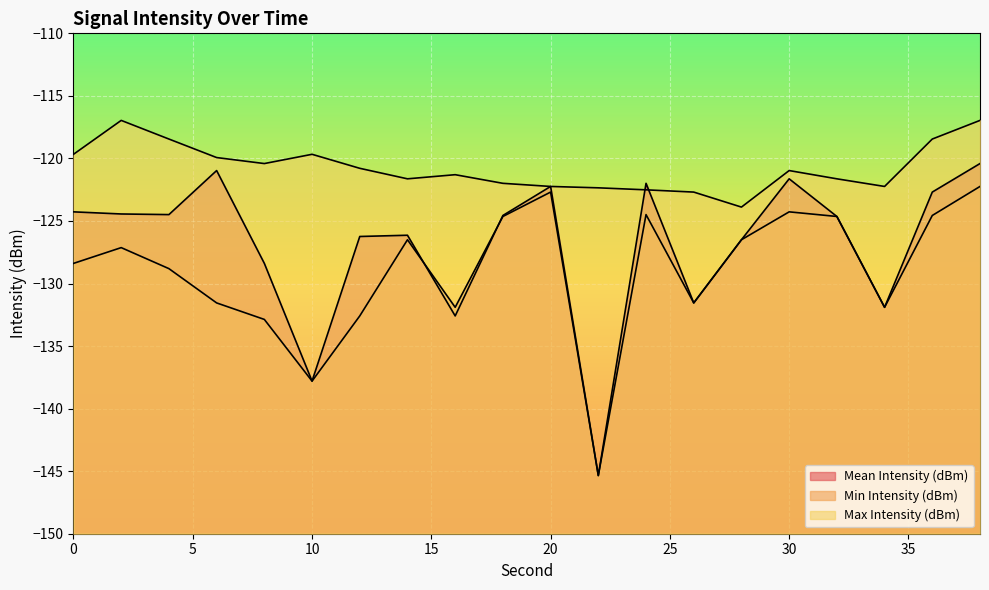

Where is the first local maximum for Mean Intensity (dBm)?

6